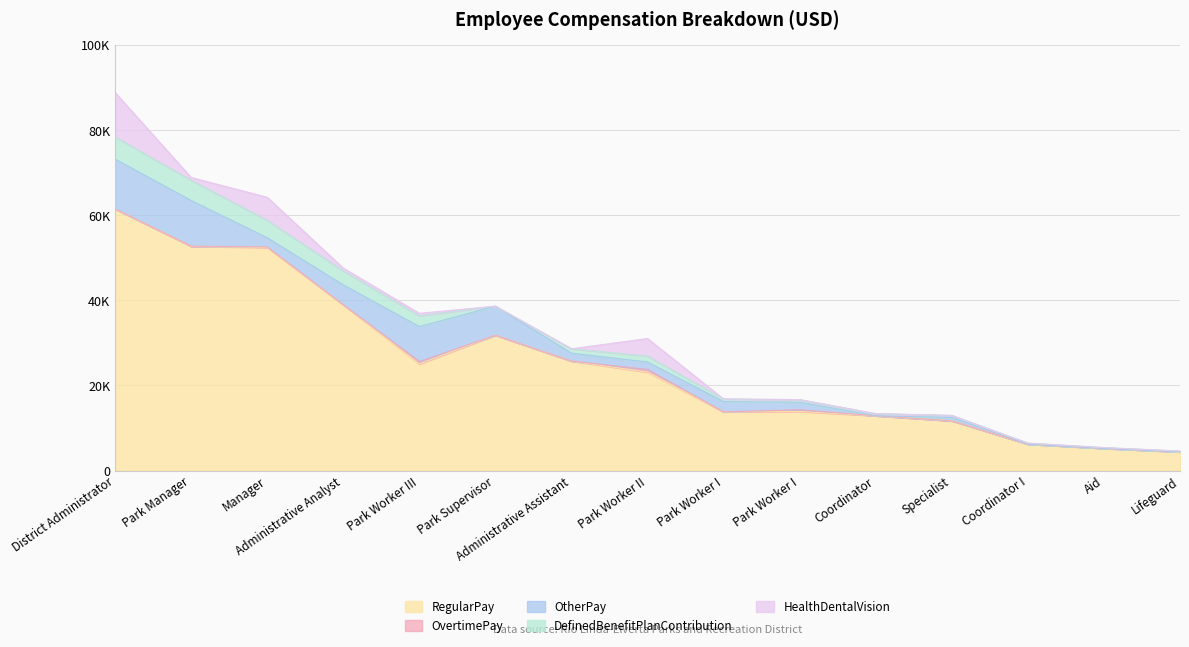

Reading left to right, extract all data points from this chart.

RegularPay: 61478	52674	52424	38974	25052	31805	25733	23124	13789	13887	12878	11683	6217	5206	4372
OvertimePay: 0	54	122	0	556	0	0	639	0	395	0	0	0	0	45
OtherPay: 11713	10732	2163	4658	8234	6828	1853	1747	2426	1786	0	795	0	0	0
DefinedBenefitPlanContribution: 5219	4756	4094	3293	2517	0	1035	1390	608	603	501	484	233	195	166
HealthDentalVision: 10438	657	5417	665	602	0	0	4134	0	0	0	0	0	0	0